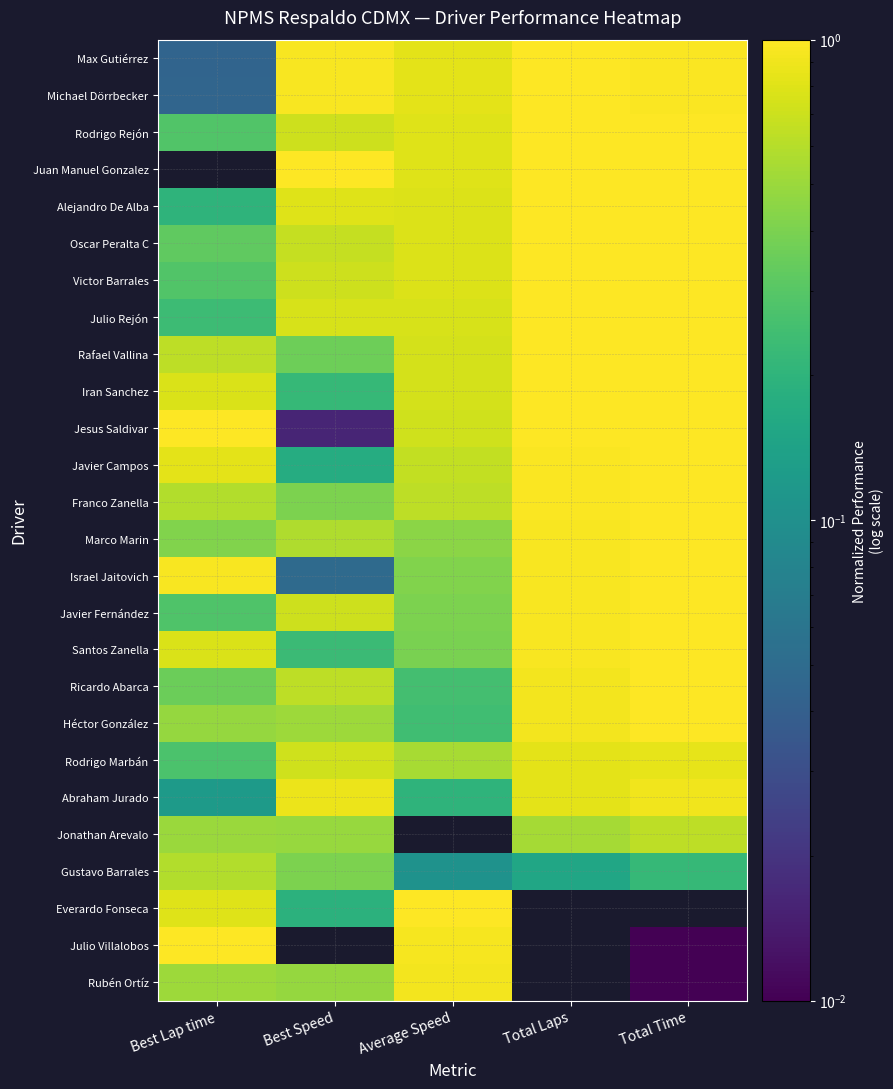

Which series changed the most between Best Speed and Total Time?

Jesus Saldivar